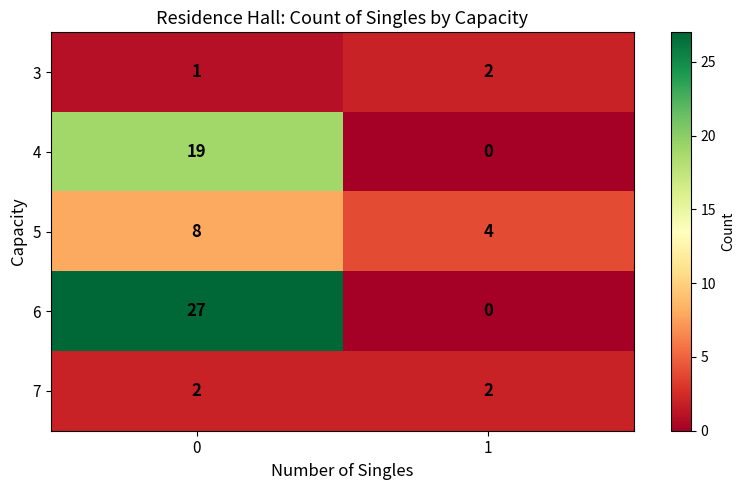

What is the average value of the 5 series?

6